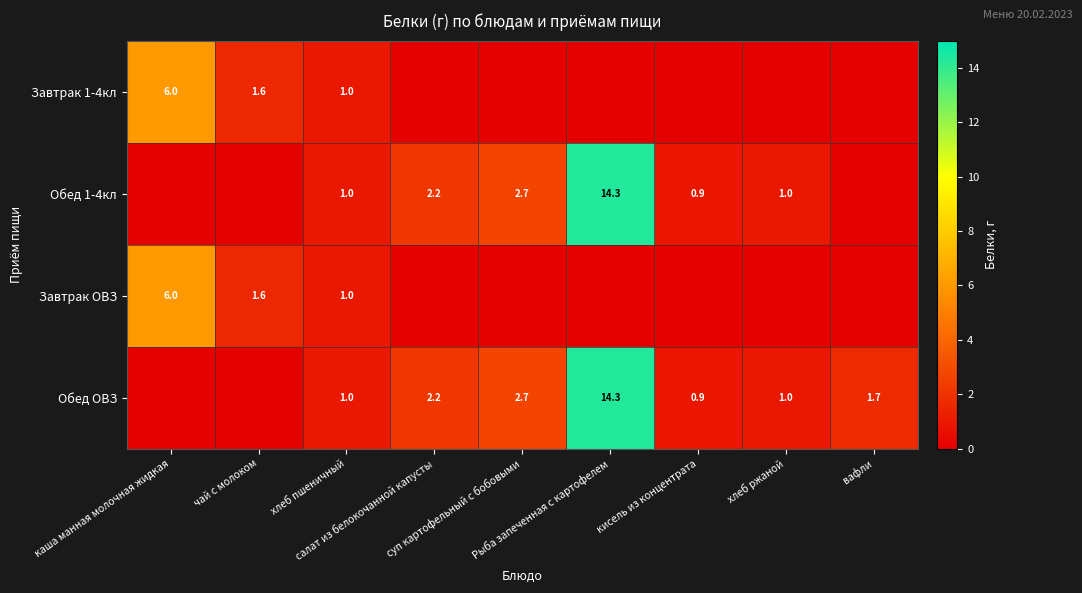

Between суп картофельный с бобовыми and вафли, which series saw the biggest shift?

Обед 1-4кл